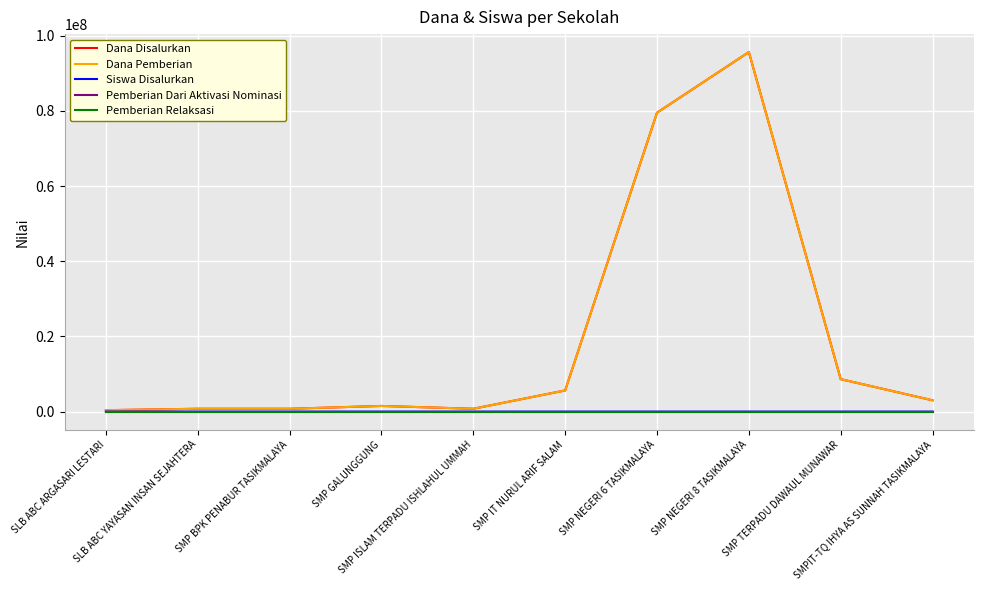

Does the chart display data point markers on the line(s)?

No